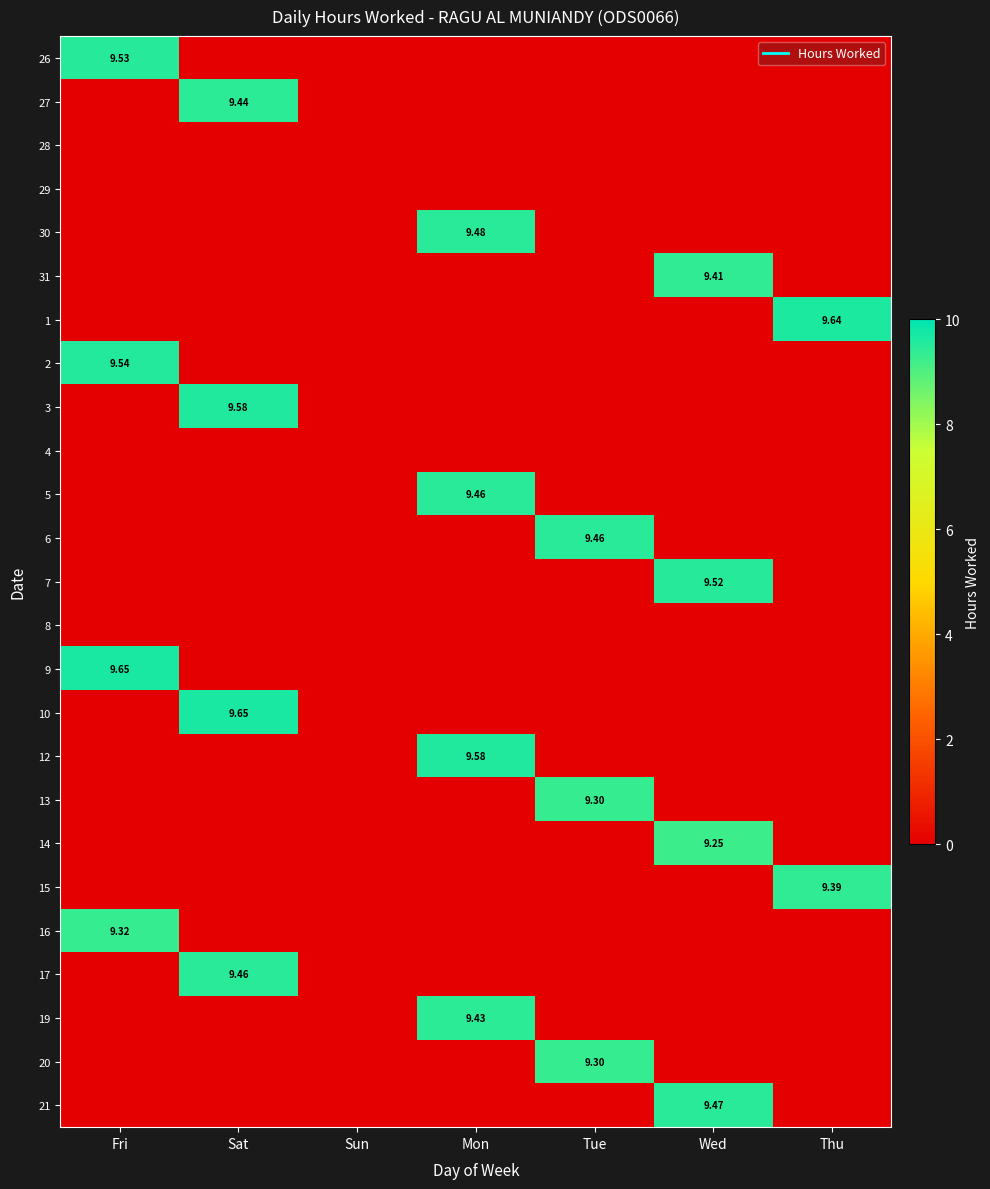

Count the 16 values in the range 0 to 1.

6